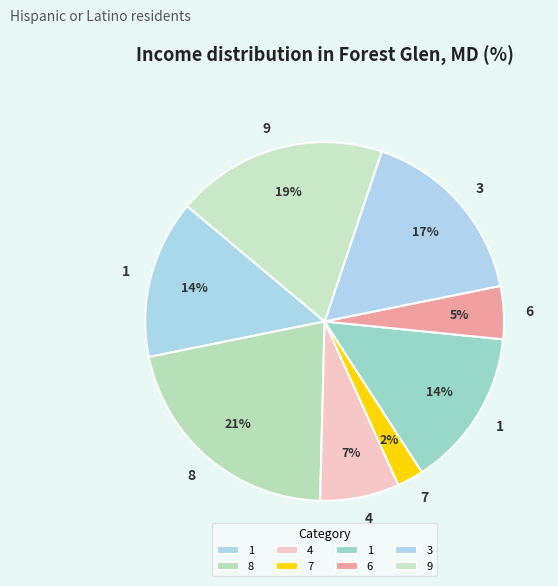

Count the number of slices in the pie.

8